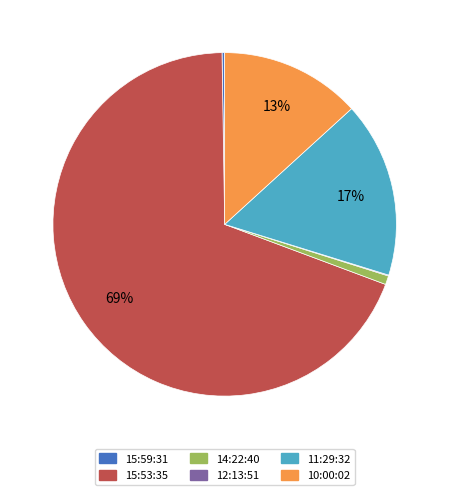

What is the majority slice?

15:53:35